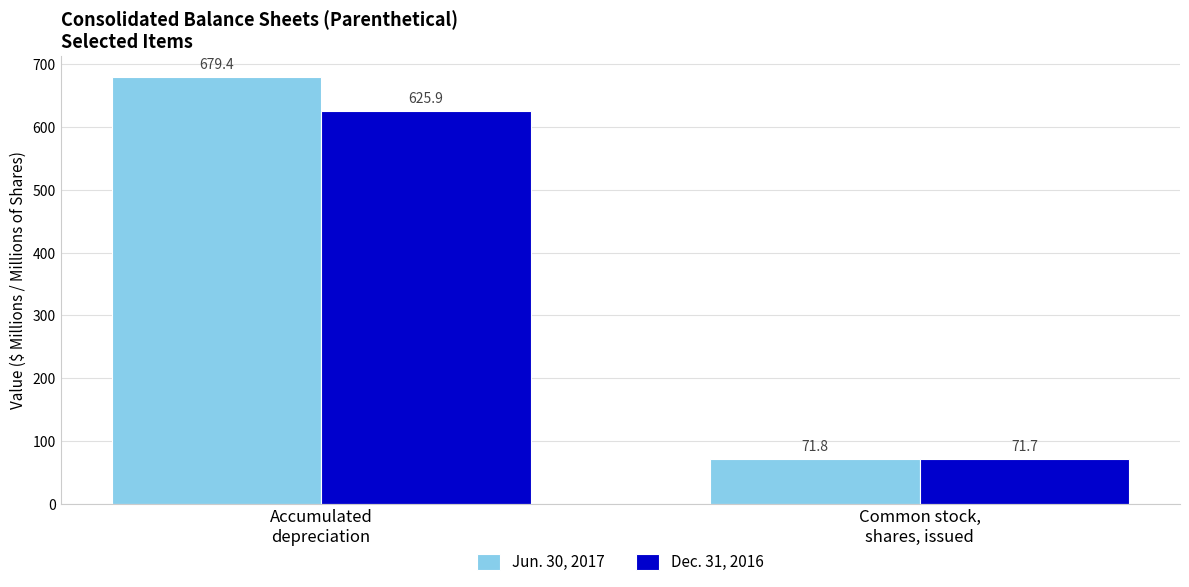

What is the value of the Jun. 30, 2017 bar at the 2nd from the left?

71.8